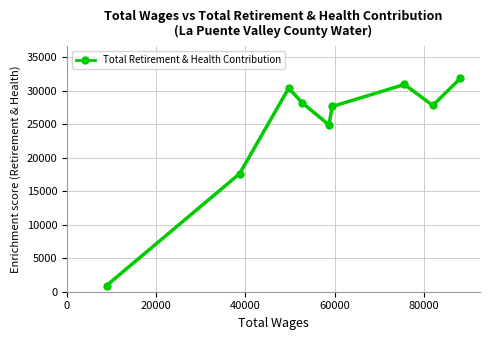

What is the minimum value shown in the chart?

925